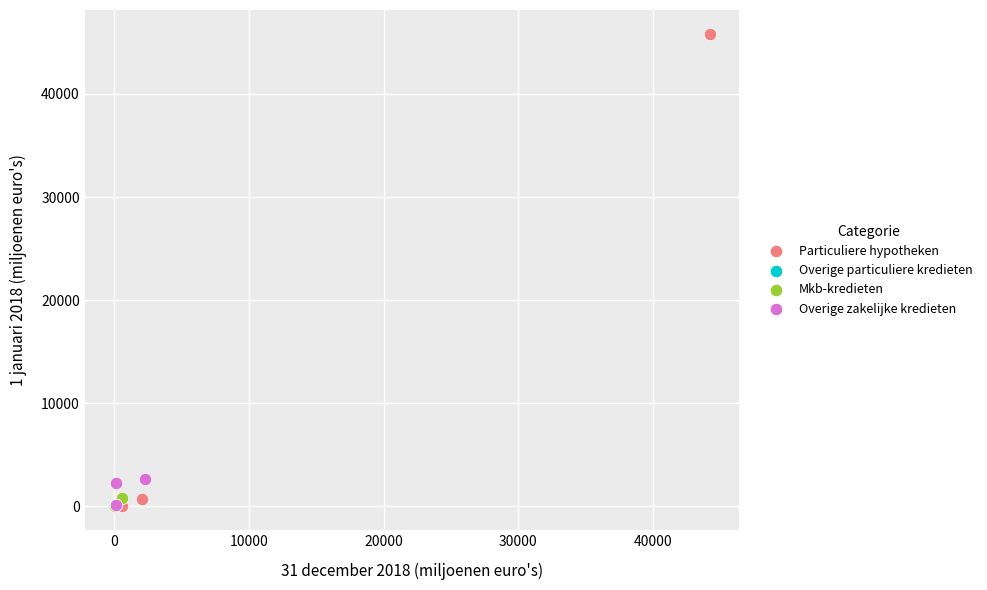

Which series contains the highest Y value?

Particuliere hypotheken